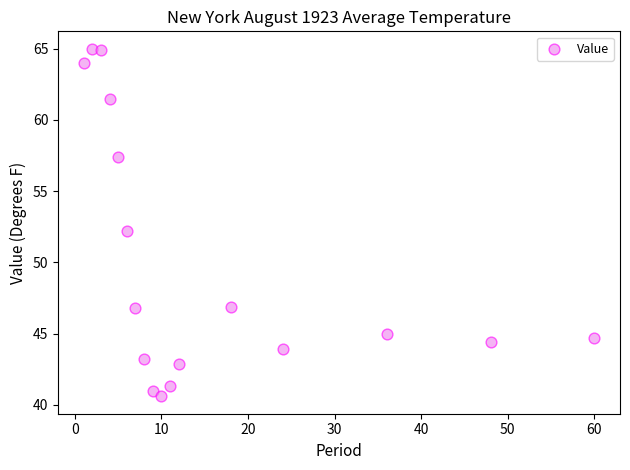

What is the range of Y values (max minus min)?

24.4